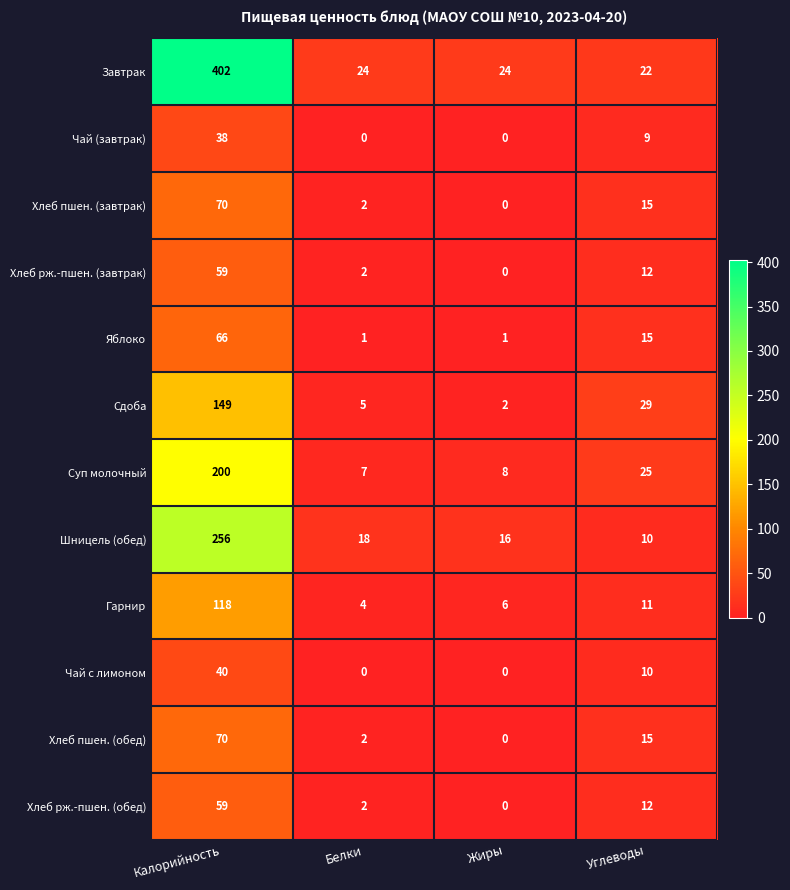

At which label does Хлеб пшен. (обед) reach its peak?

Калорийность